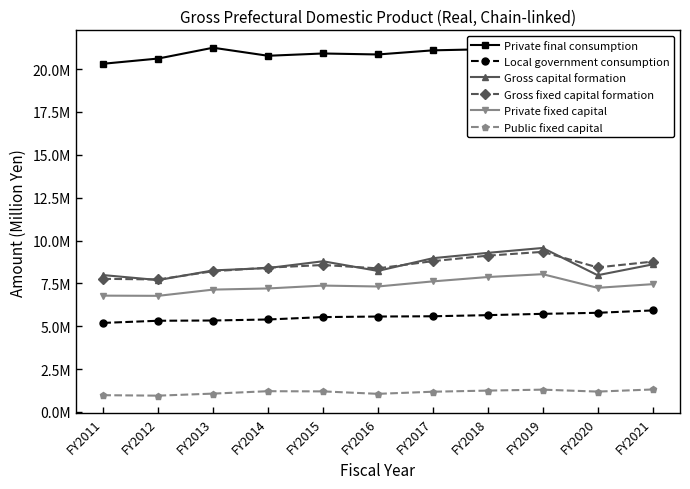

Does the chart have visible grid lines?

No